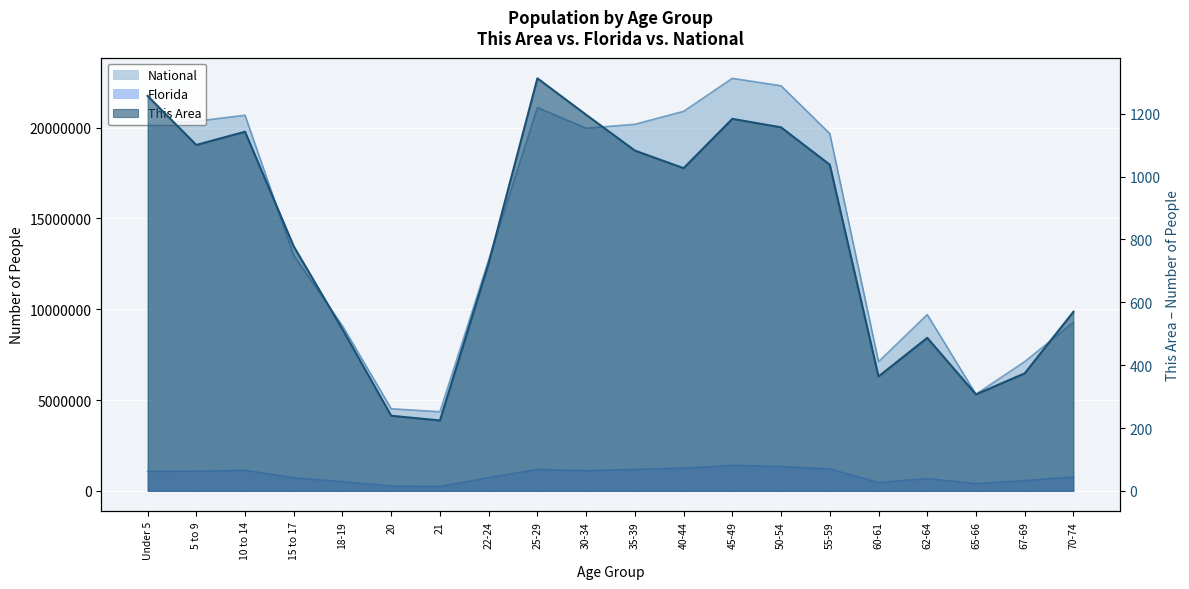

Is it true that Florida equals 676499 at 62-64?

True